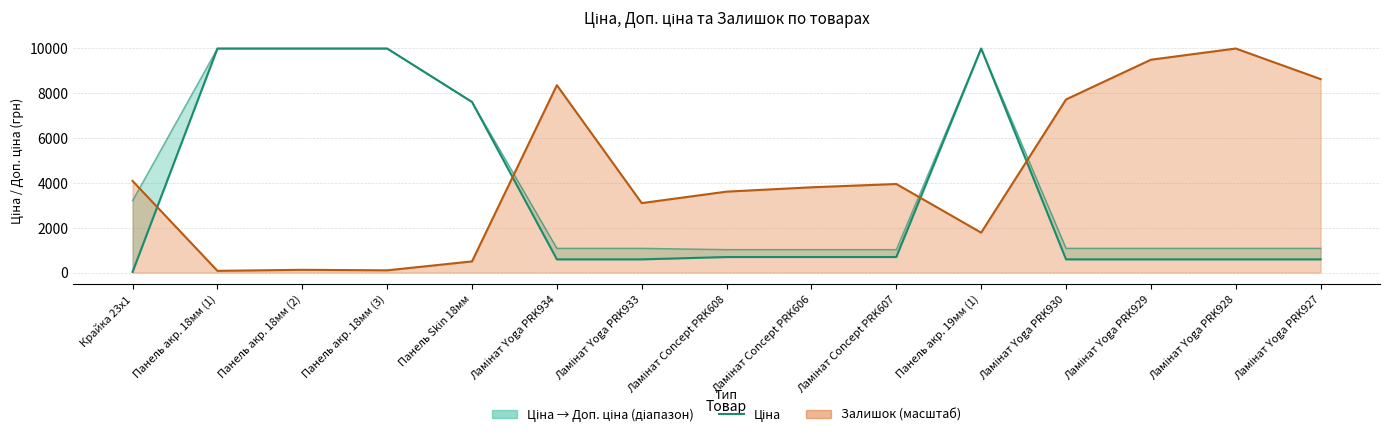

At which category does the data reach its first local peak?

Панель акр. 19мм (1)